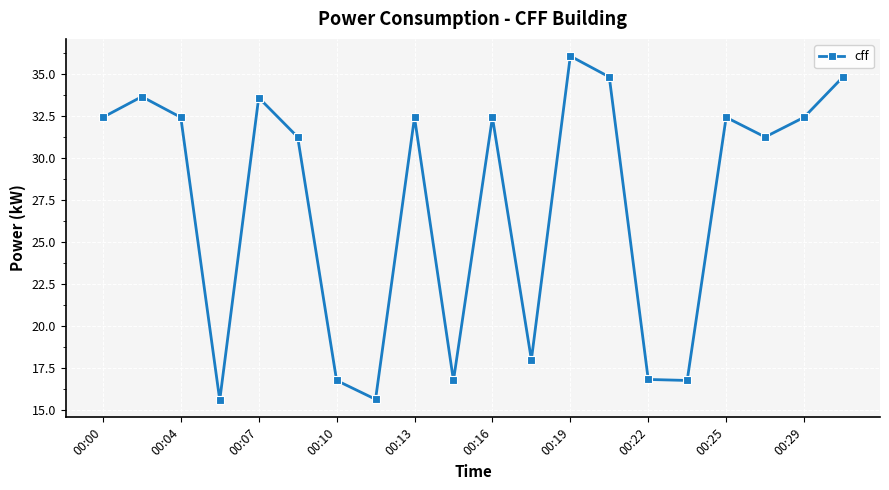

How many points are lower than both their immediate neighbors (excluding endpoints)?

6